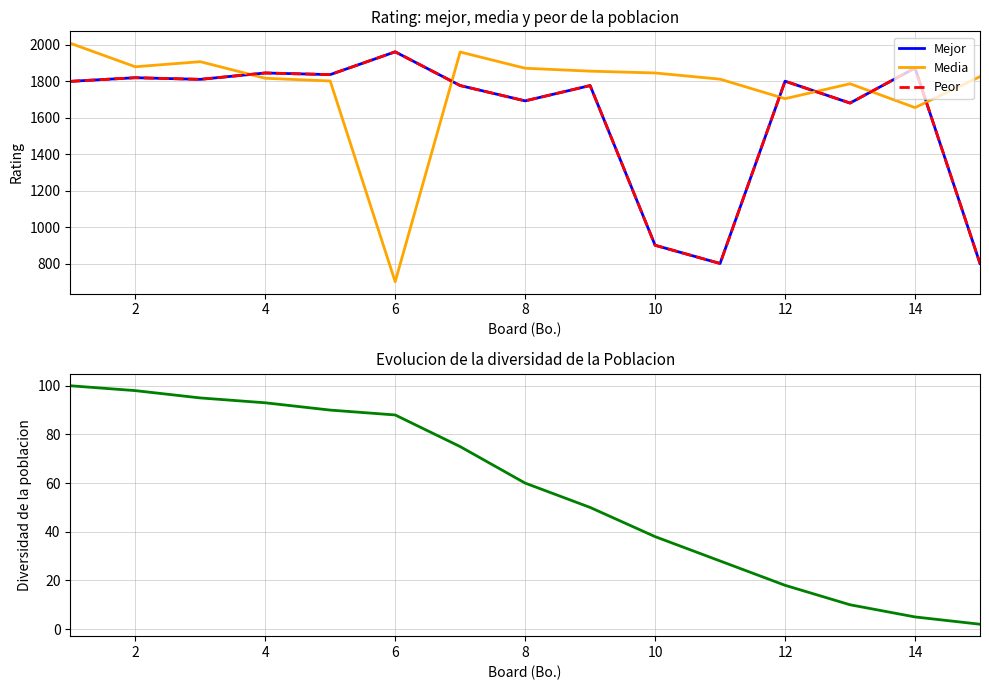

At how many categories does at least one series exceed 1501?

15